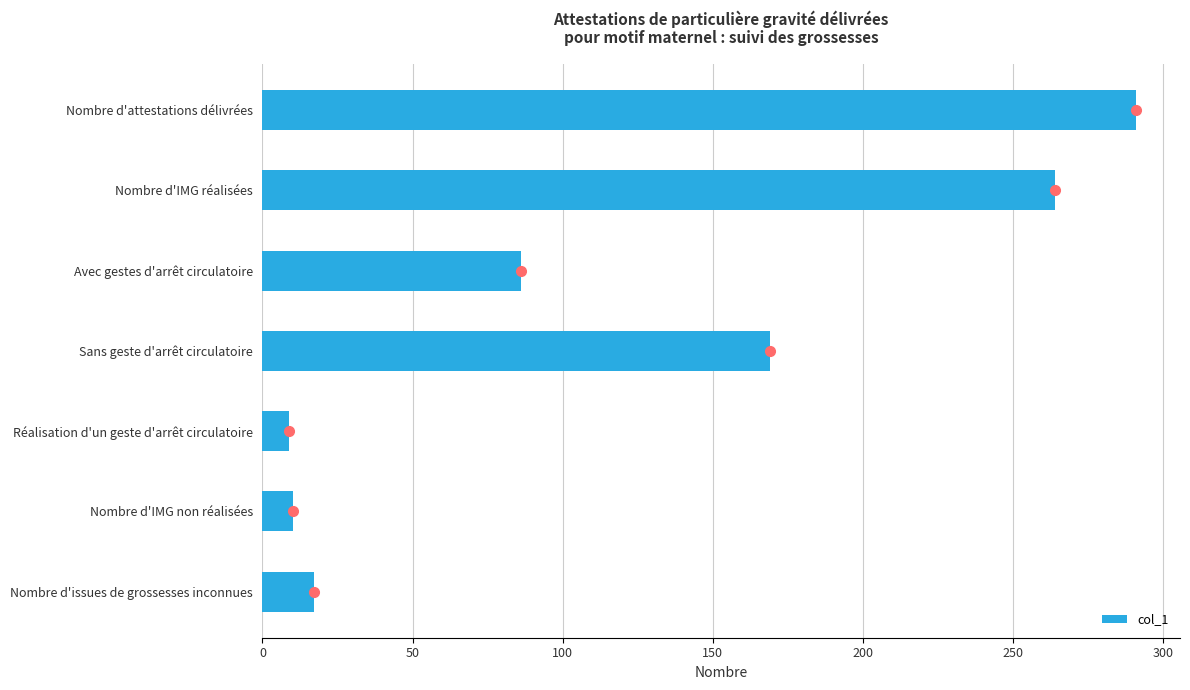

Is it true that the value at Avec gestes d'arrêt circulatoire is 57?

False